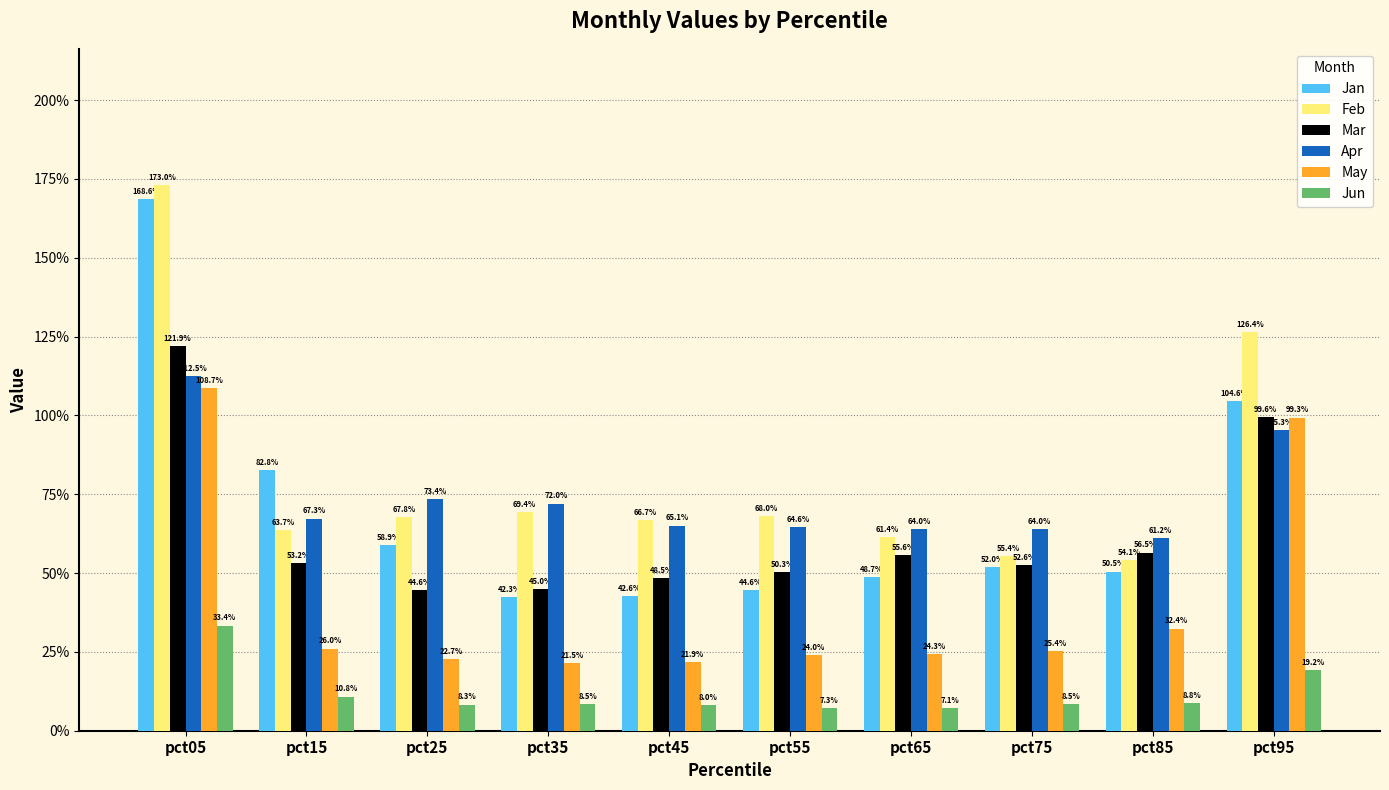

Does the chart contain any negative values?

No